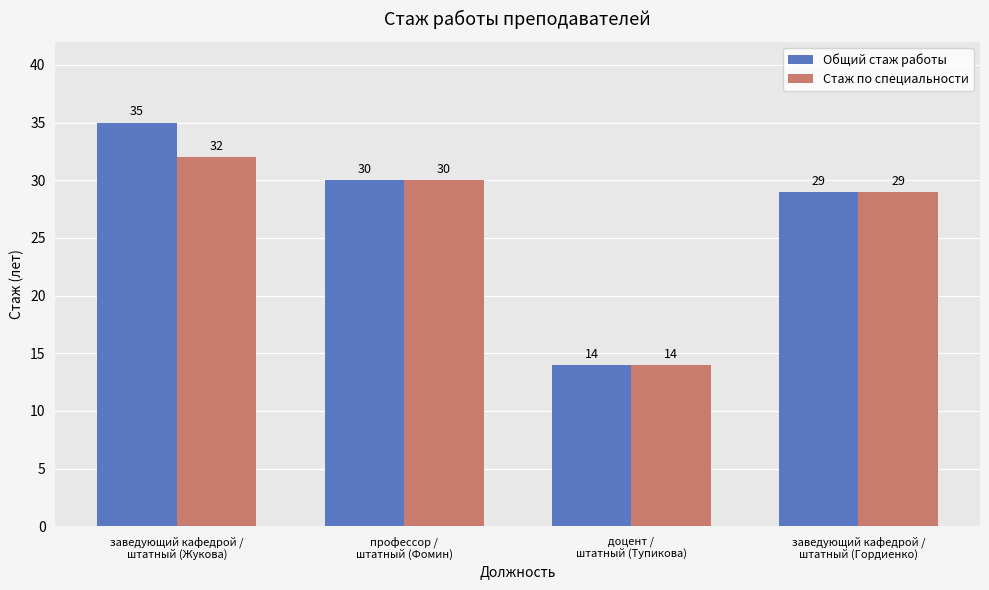

True or false: Стаж по специальности has a value of 29 at заведующий кафедрой /
штатный (Гордиенко).

True